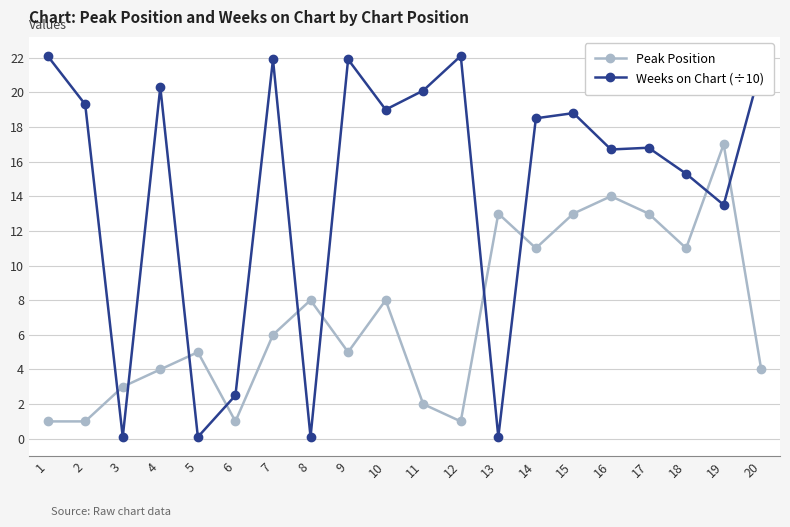

How many interior local peaks does the Peak Position series have?

6